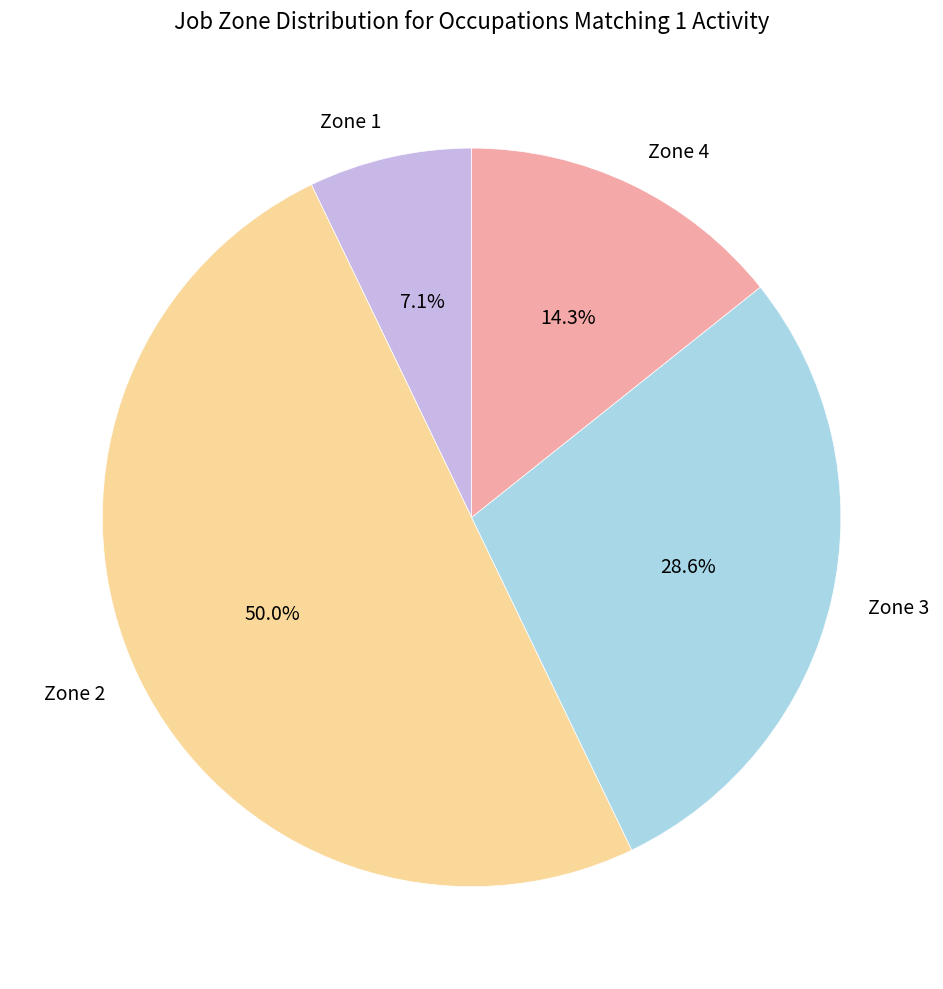

How many slices are in this pie chart?

4